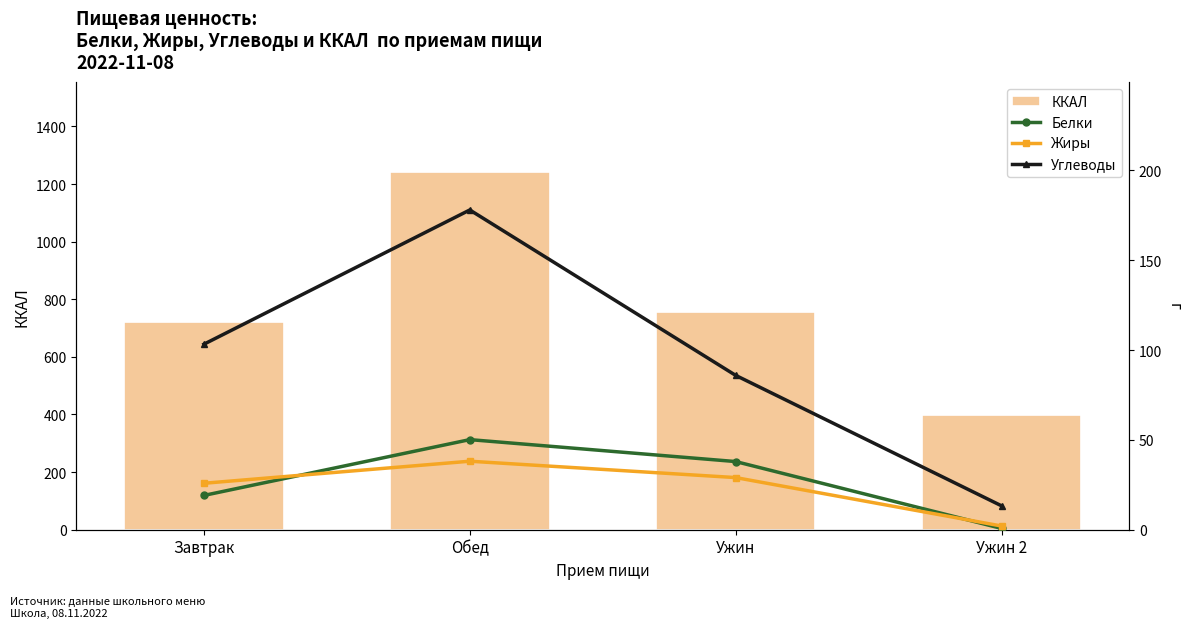

How many data points in Углеводы are above 103?

2